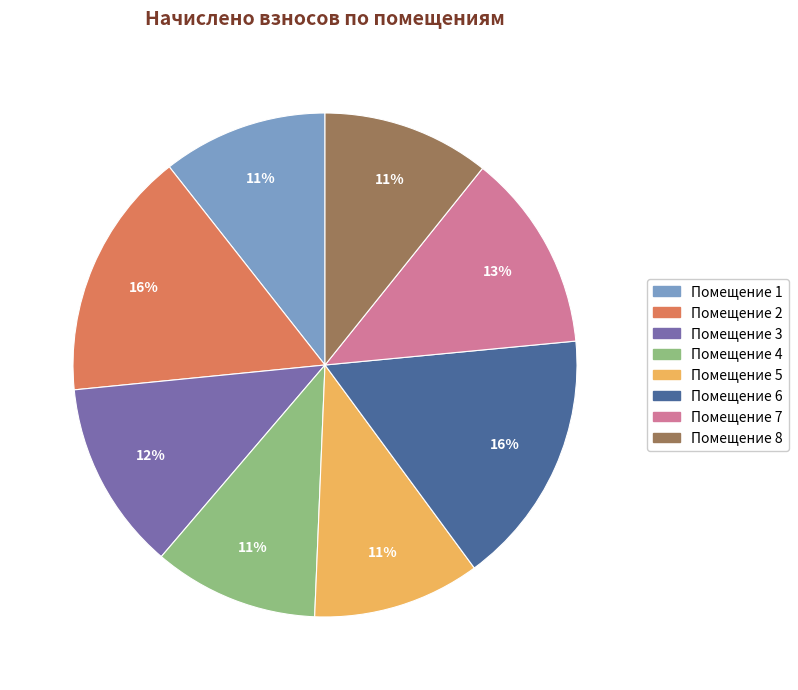

Is there any slice that represents more than half of the pie?

No